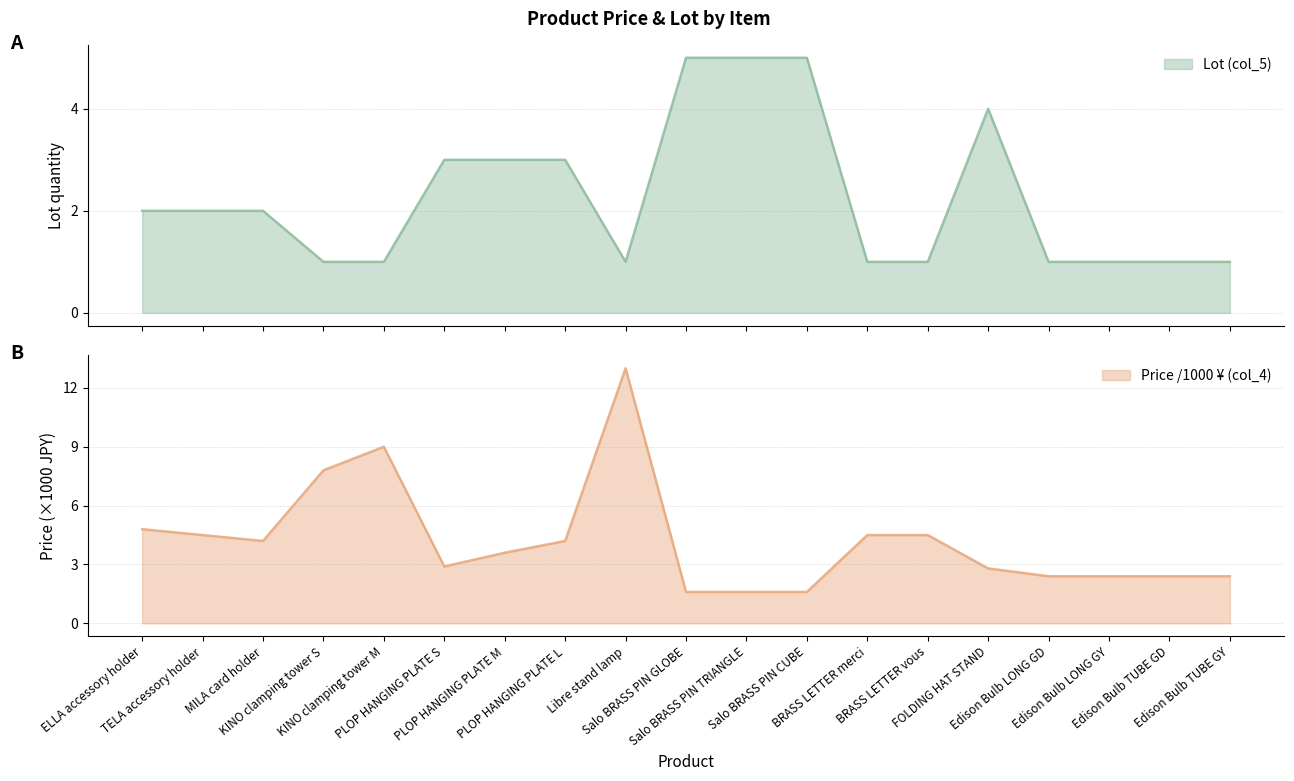

After their last crossing, which series has the higher values: Price /1000 (col_4) or Lot (col_5)?

Price /1000 (col_4)